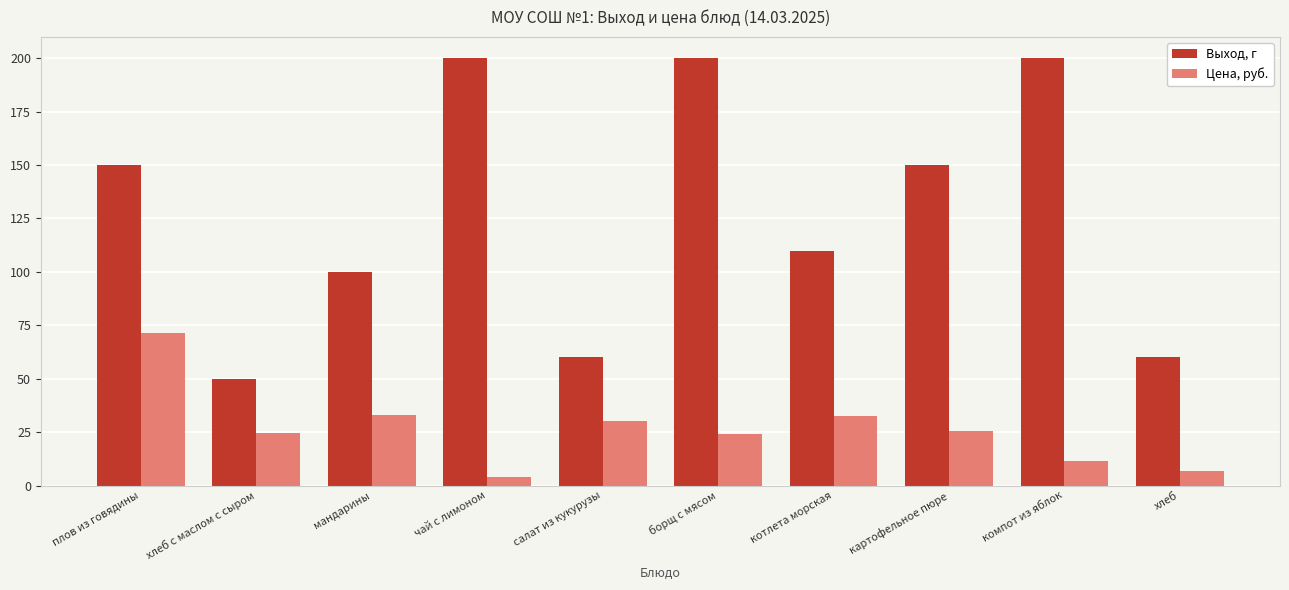

How many distinct data groups are displayed?

2